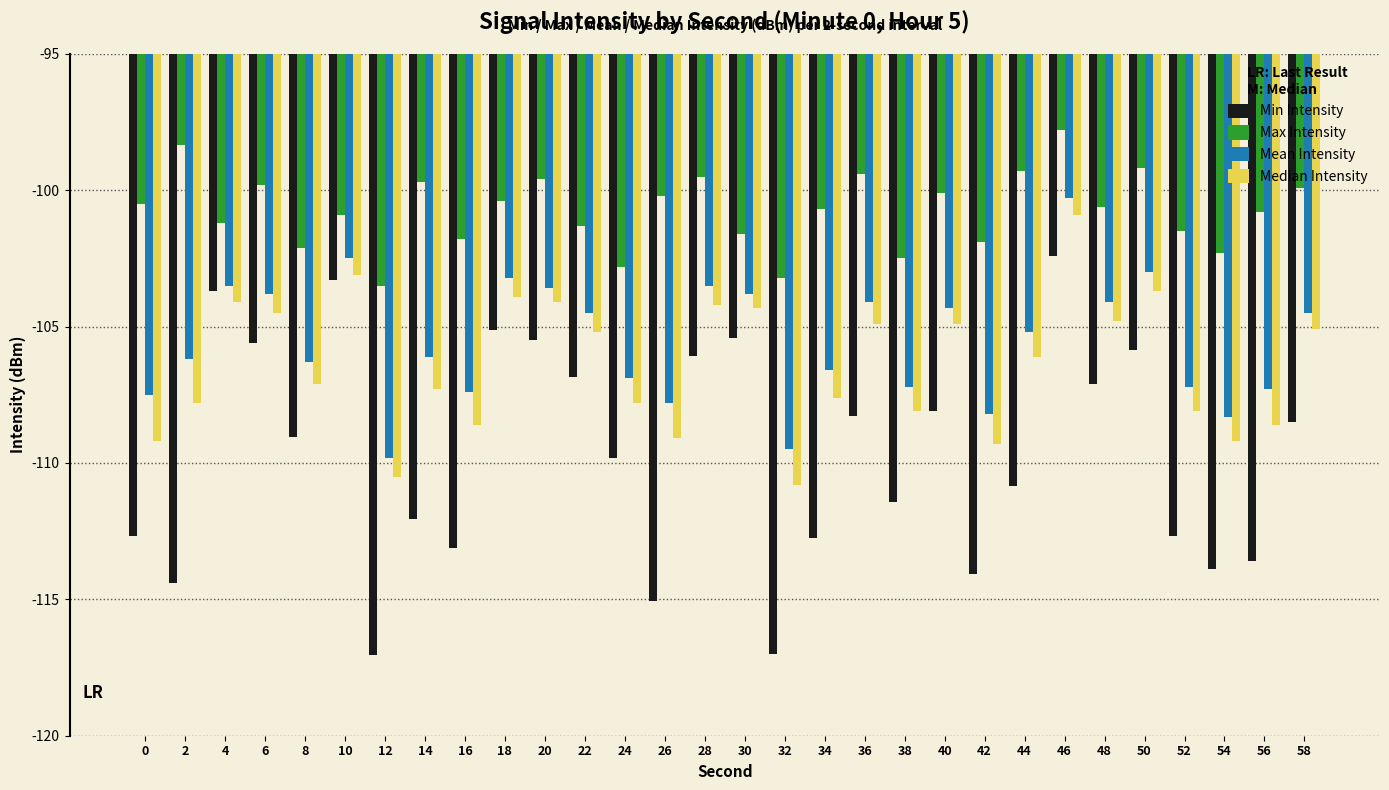

Which series has the widest spread of values?

Min Intensity